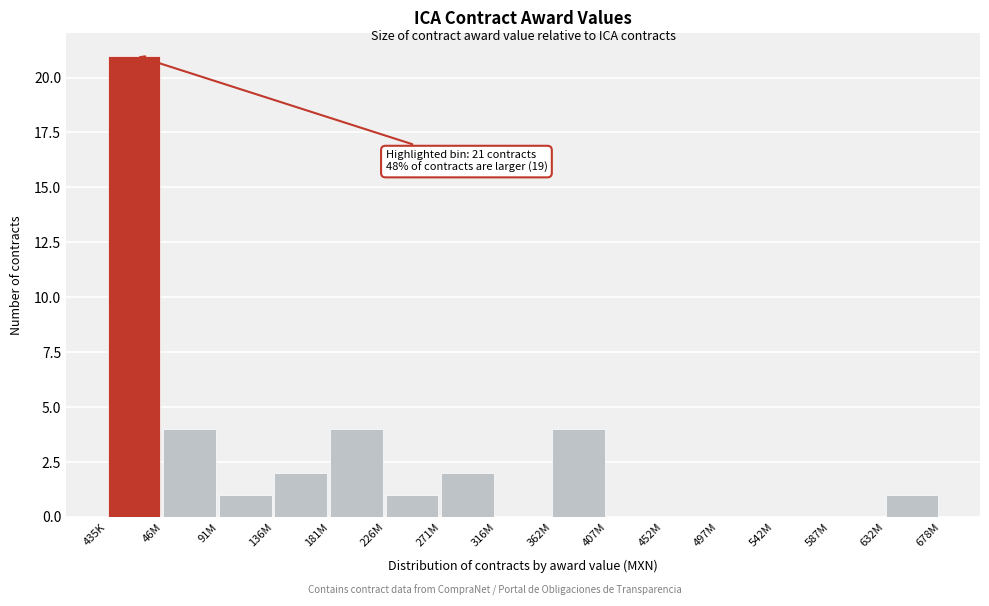

Reading left to right, transcribe all the data shown in this chart.

435K=21	46M=4	91M=1	136M=2	181M=4	226M=1	271M=2	316M=0	362M=4	407M=0	452M=0	497M=0	542M=0	587M=0	632M=1